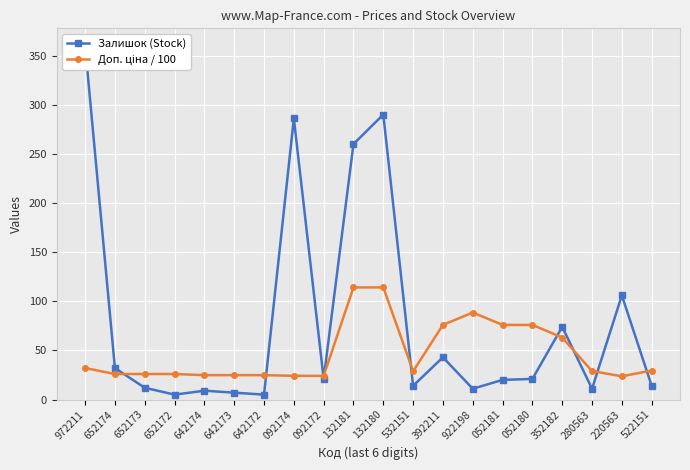

What are all the series names shown in the legend?

Залишок (Stock), Доп. ціна / 100